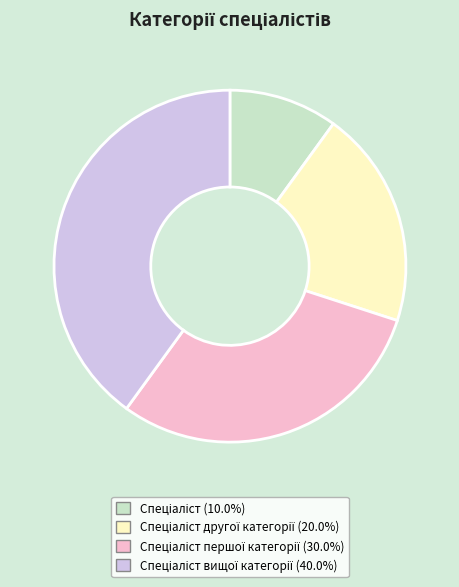

Is there a majority slice in this chart?

No